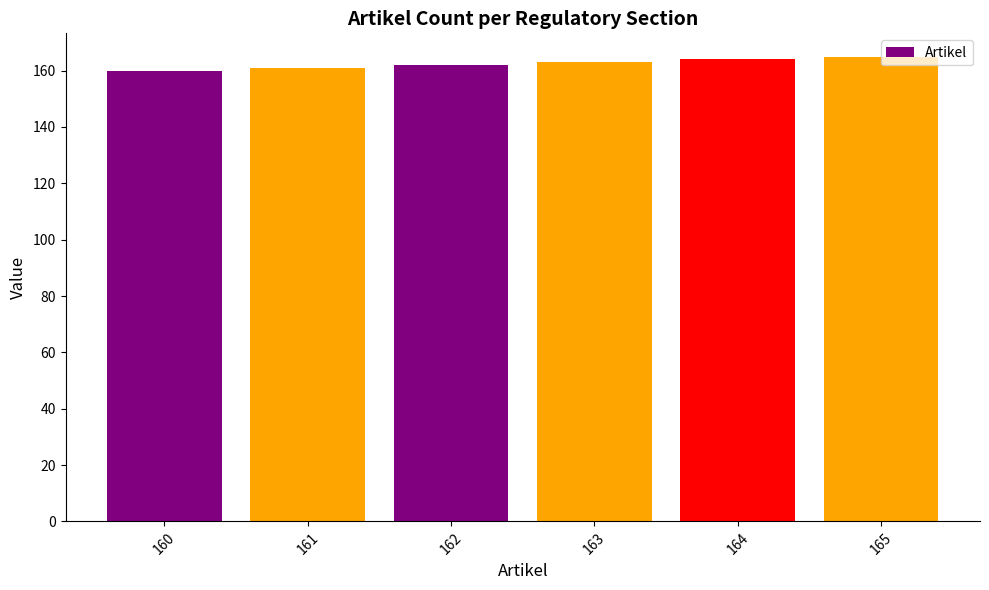

How many values are between 161 and 164?

4